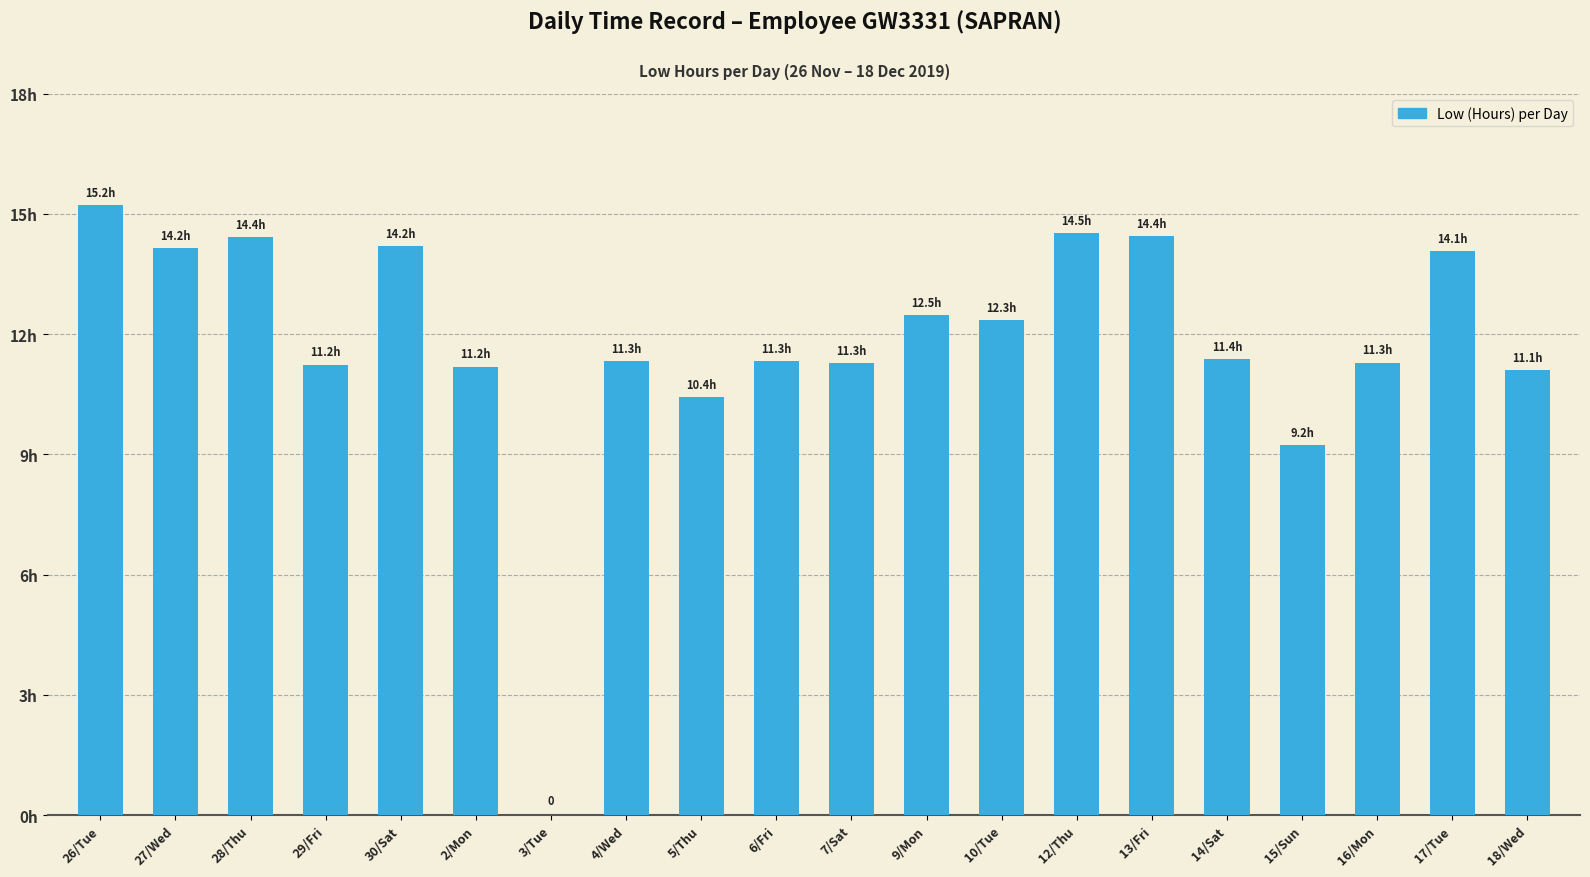

List the labels in order of value, smallest first.

3/Tue, 15/Sun, 5/Thu, 18/Wed, 2/Mon, 29/Fri, 7/Sat, 16/Mon, 4/Wed, 6/Fri, 14/Sat, 10/Tue, 9/Mon, 17/Tue, 27/Wed, 30/Sat, 28/Thu, 13/Fri, 12/Thu, 26/Tue